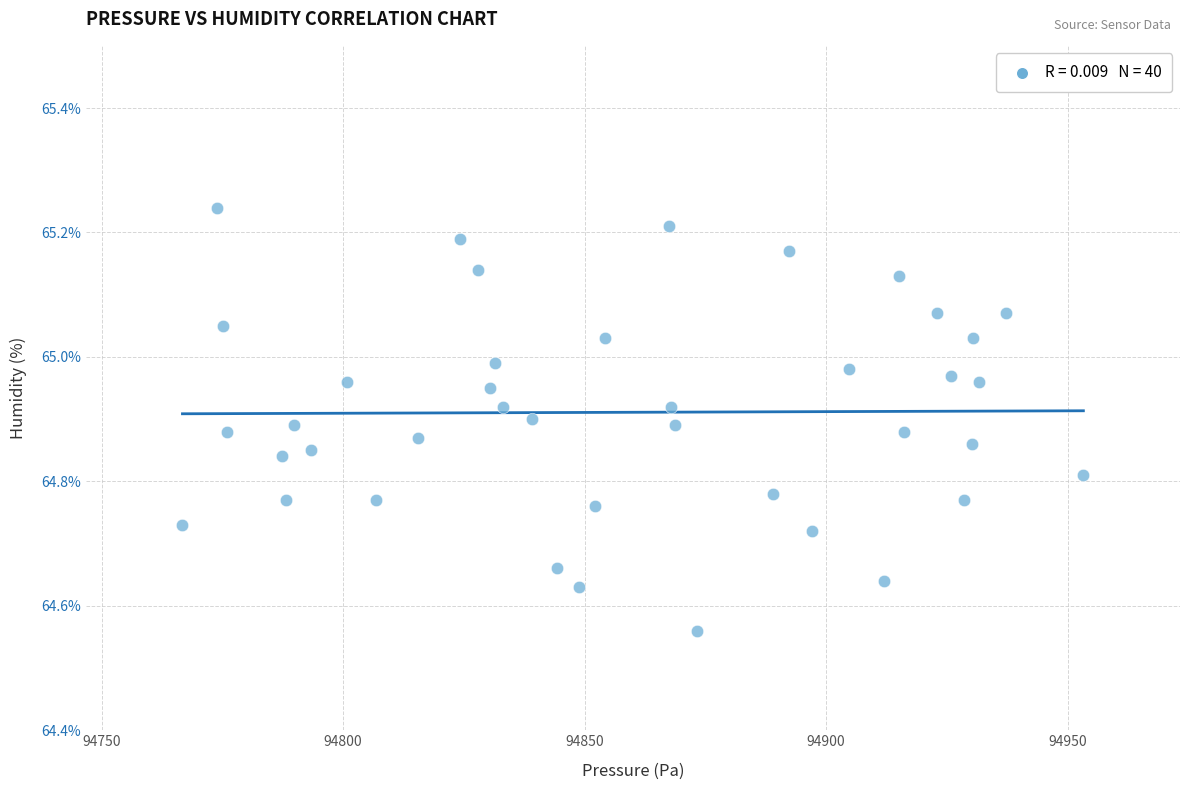

What is the range of X values (max minus min)?

186.5